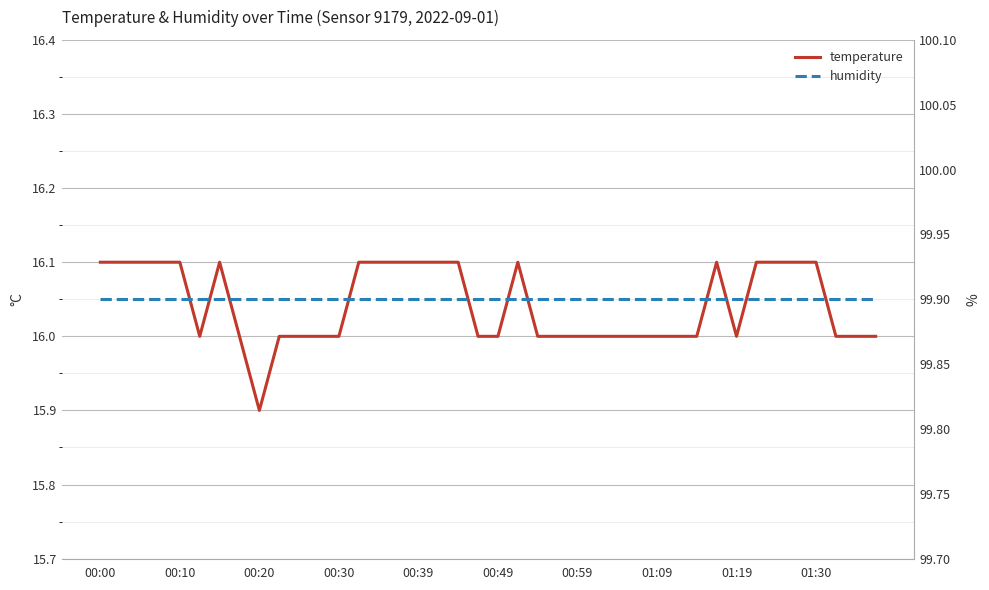

What is the difference between the maximum and minimum values in the temperature series?

0.2